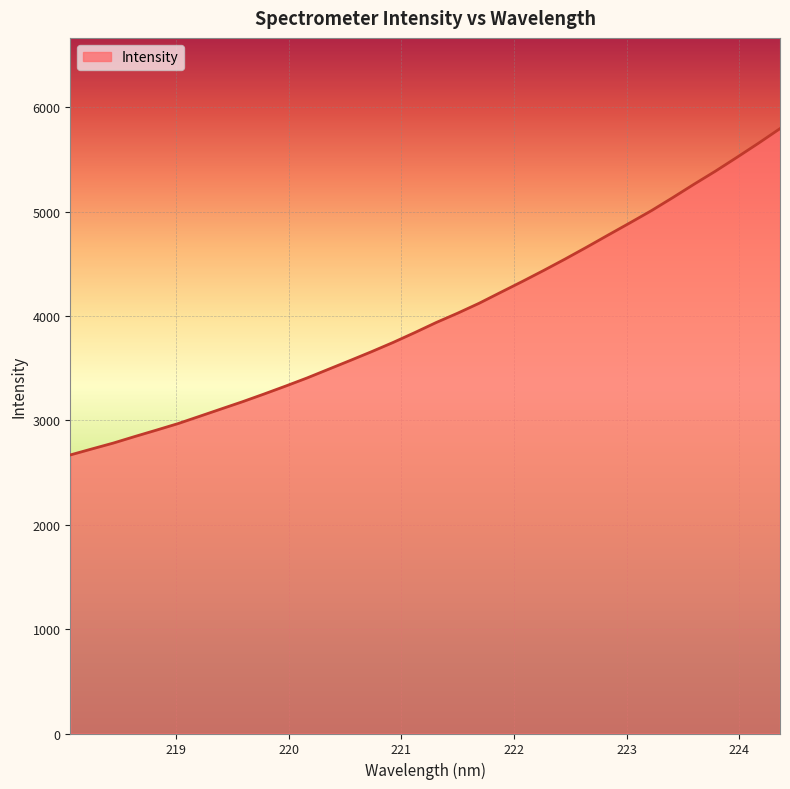

What is the greatest value displayed?

5795.7